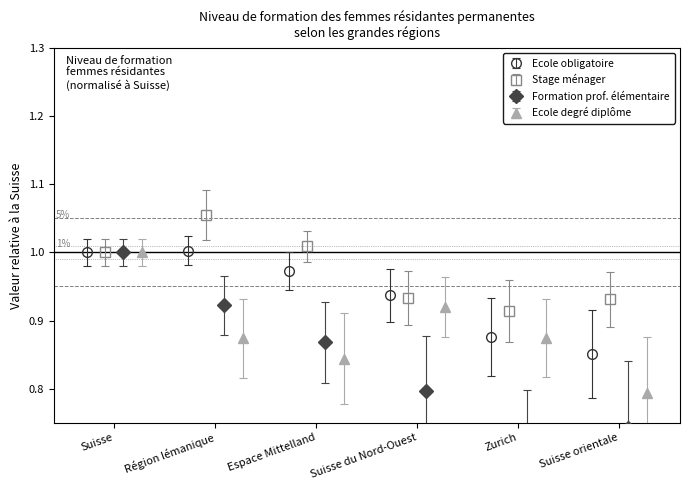

What is the maximum value for Stage ménager?

1.1